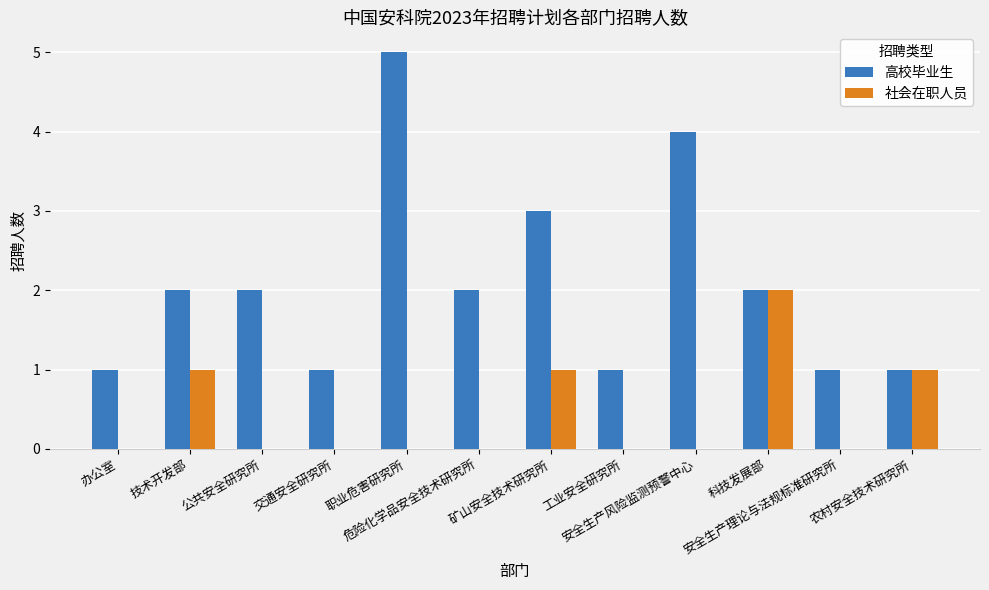

What is the sum of all 高校毕业生 values?

25